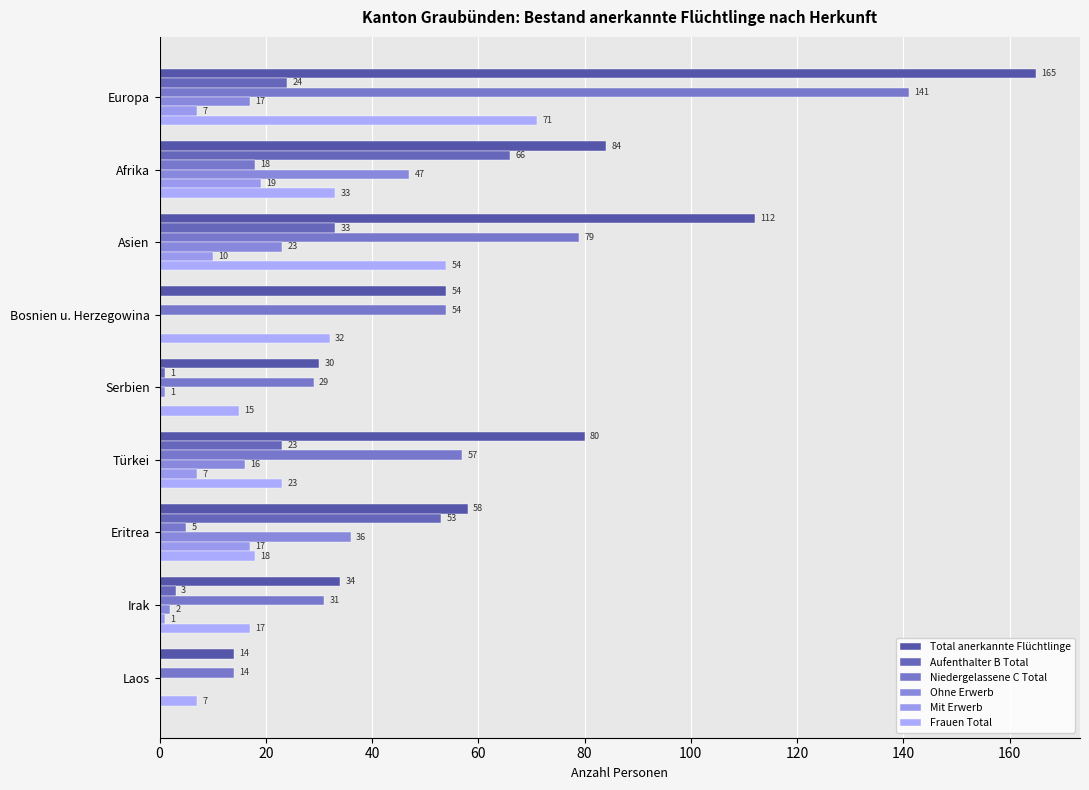

What is the sum of all Mit Erwerb values?

61